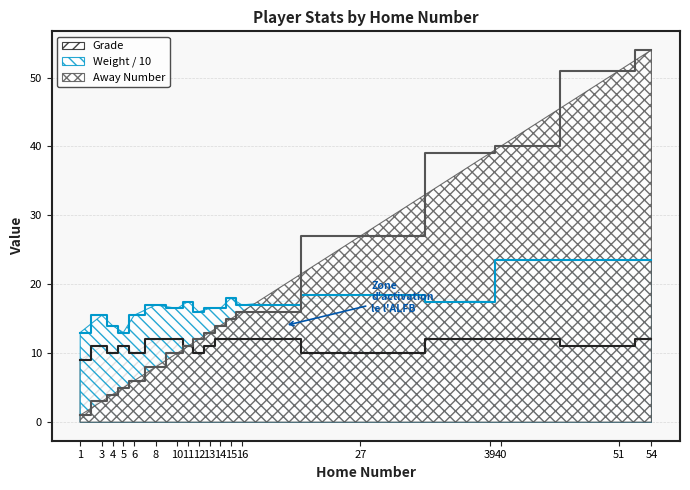

The value of Away Number at 11 is 11.0. True or false?

True